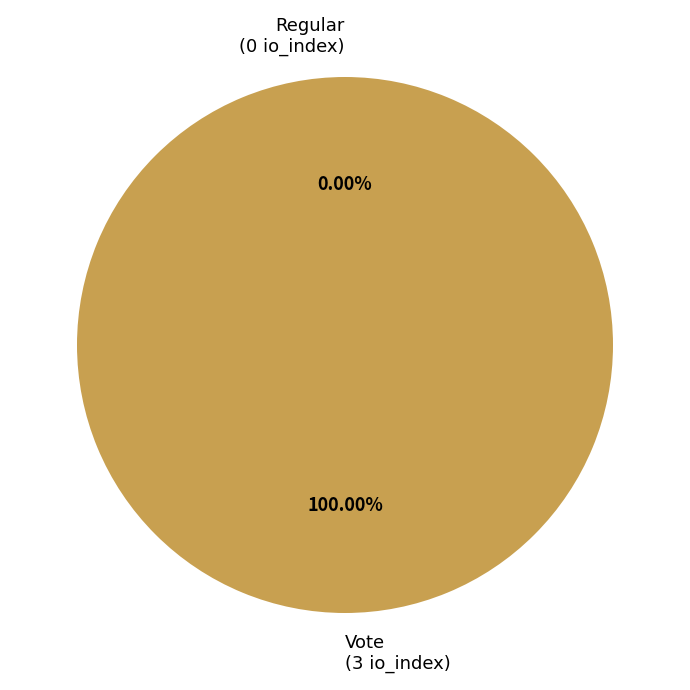

How much of the chart is everything except Regular?

100.0%